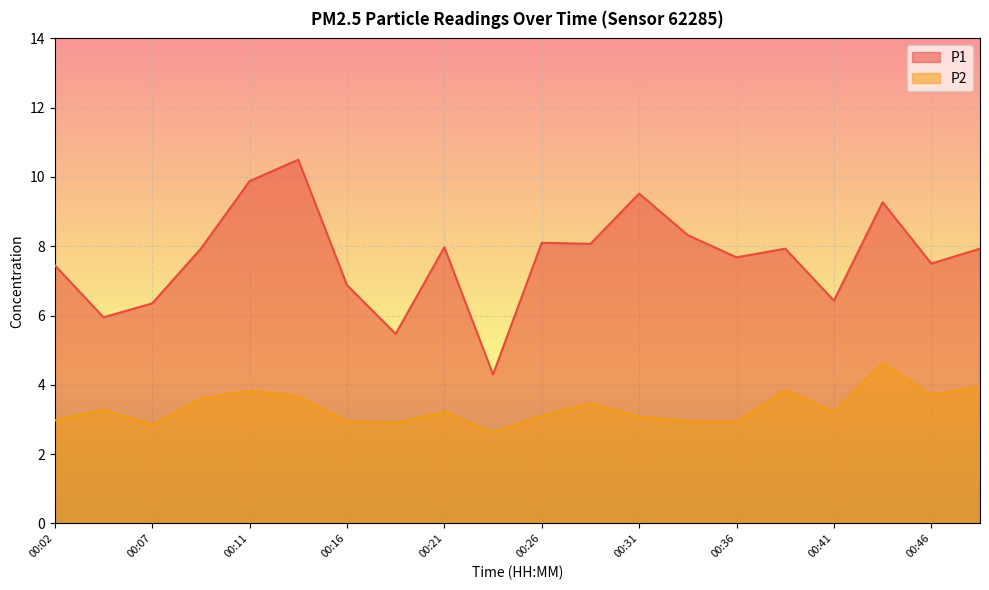

List the series in order of their peak value, lowest first.

P2, P1